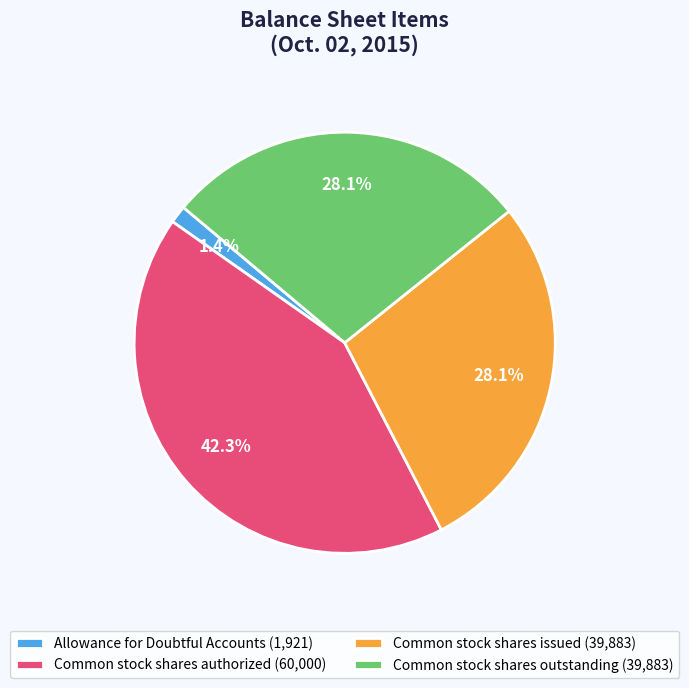

To the nearest percent, what is the difference between the largest and smallest slice percentages?

41%